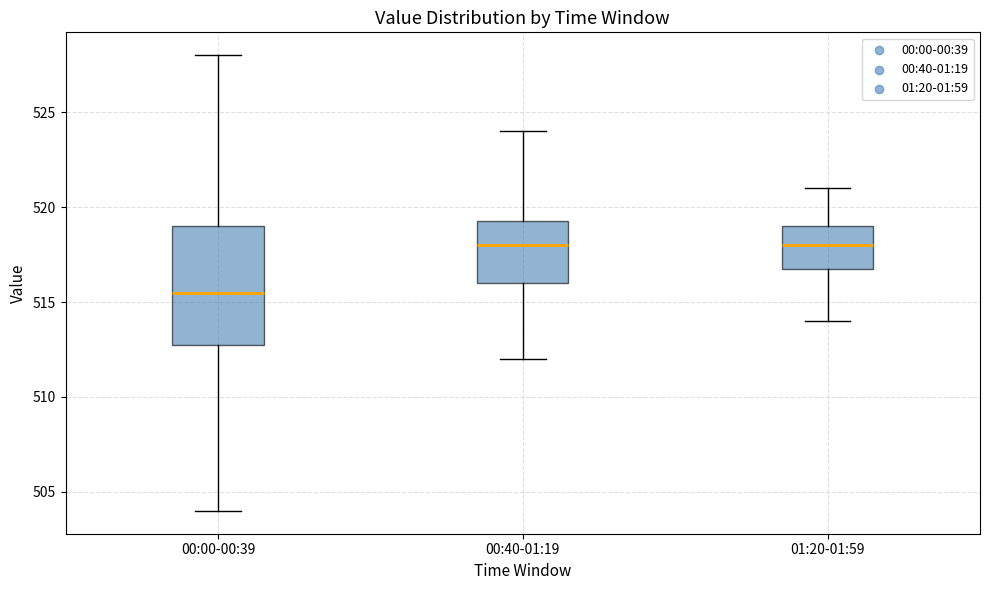

Where is the upper edge of the box for 00:40-01:19 on the y-axis? The values are not printed on the chart, so give them approximately, as read against the axis.

519.5